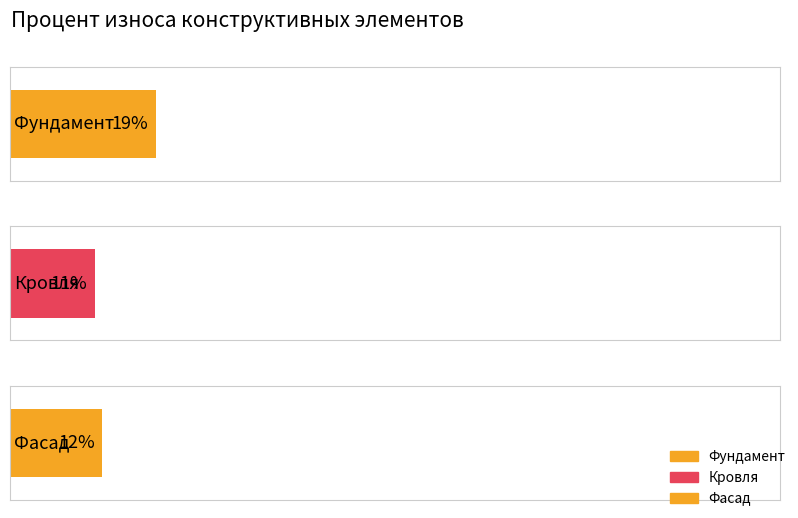

Which label corresponds to the smallest value in the chart?

Кровля